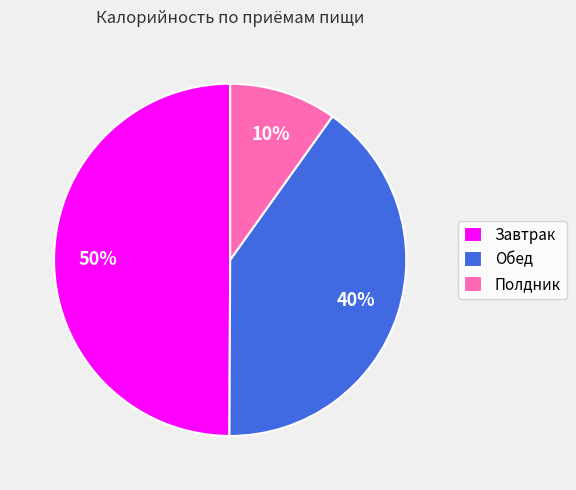

Is it true that Обед is 34% of the pie?

False